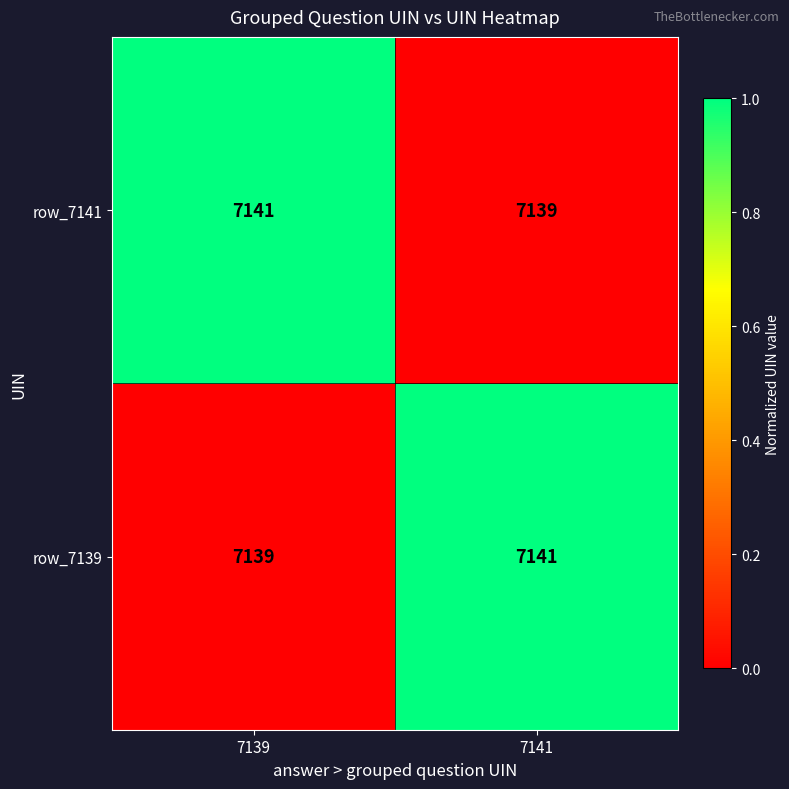

How many series are shown in this chart?

2